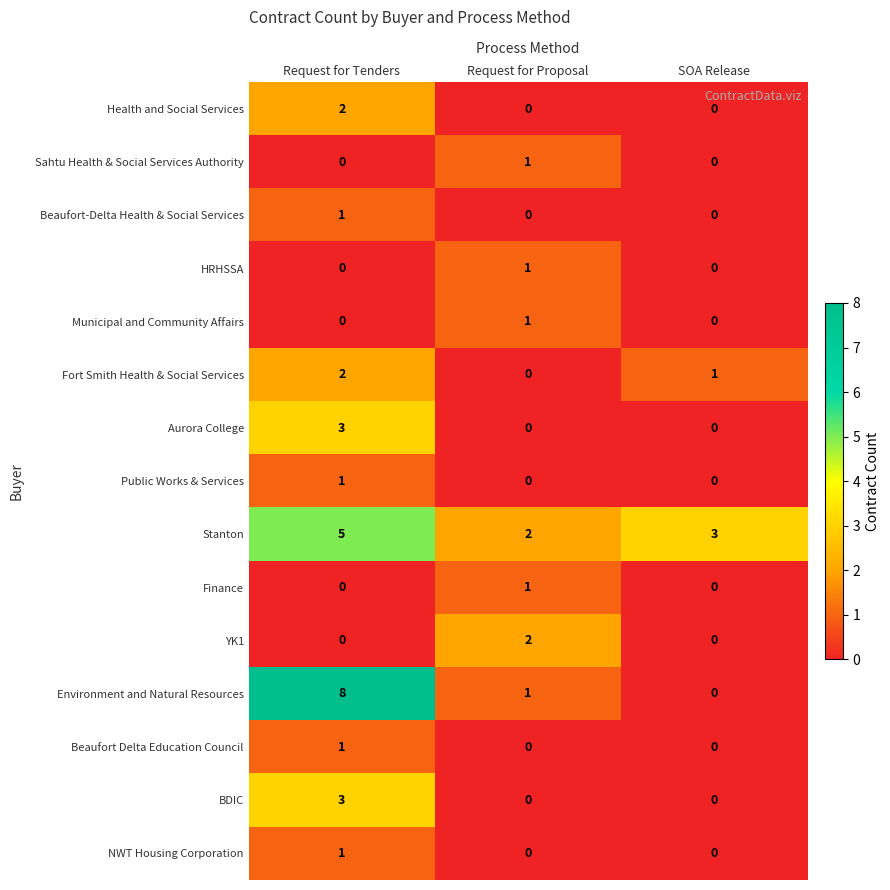

What is the difference between the highest and lowest values at Request for Tenders?

8